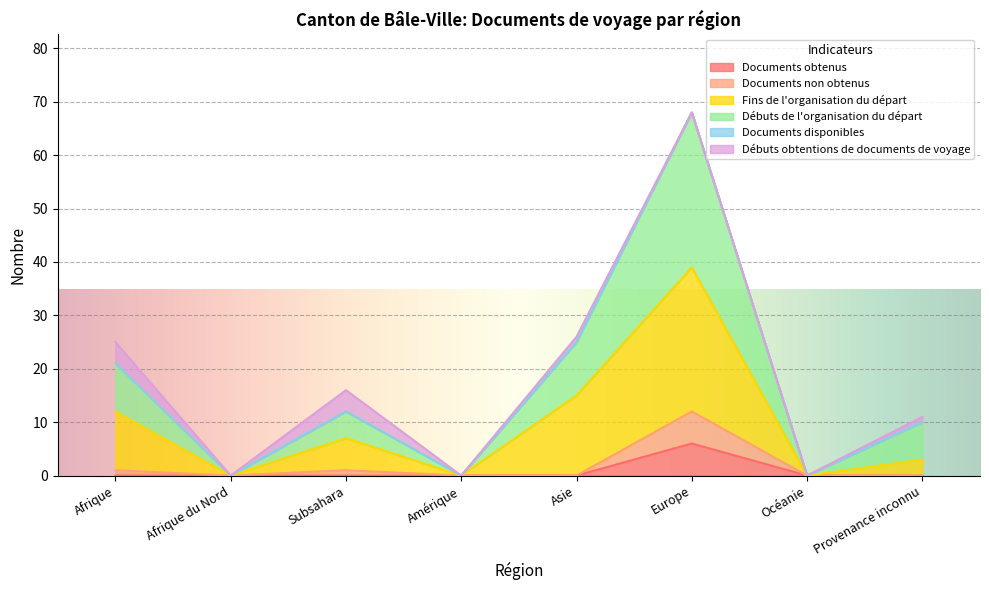

How many interior local valleys does the Fins de l'organisation du départ series have?

3